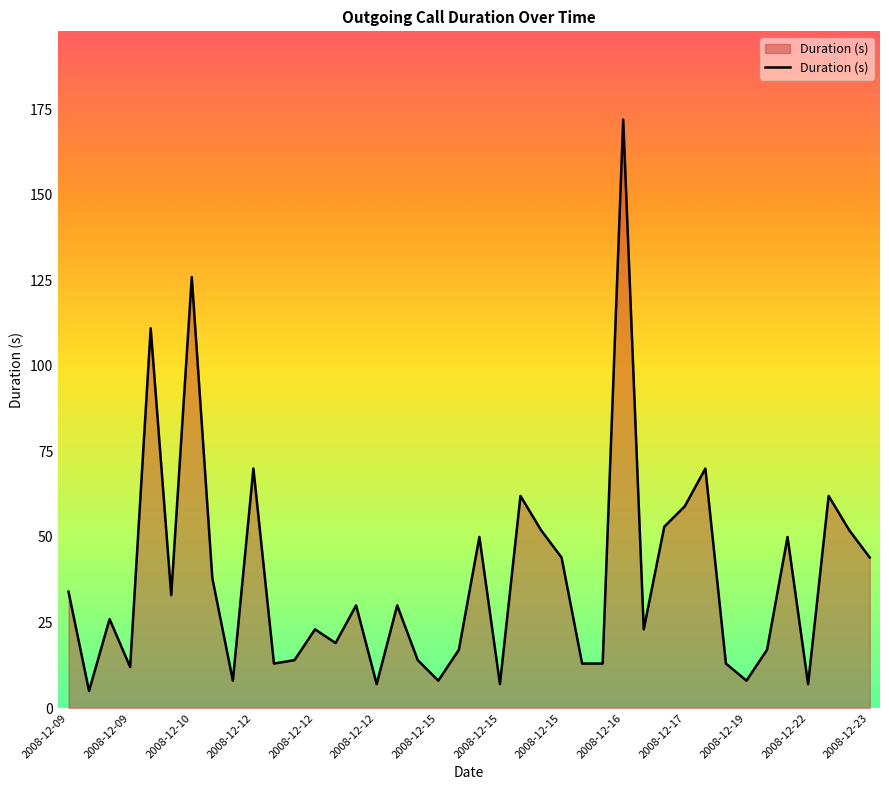

What is the difference between the maximum and minimum values?

167